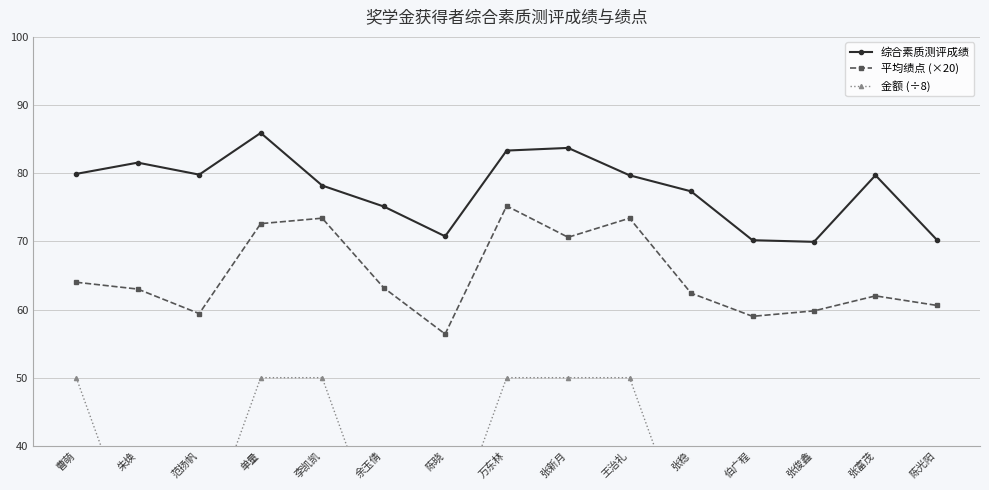

How many values in the 金额 (÷8) series exceed 25?

6